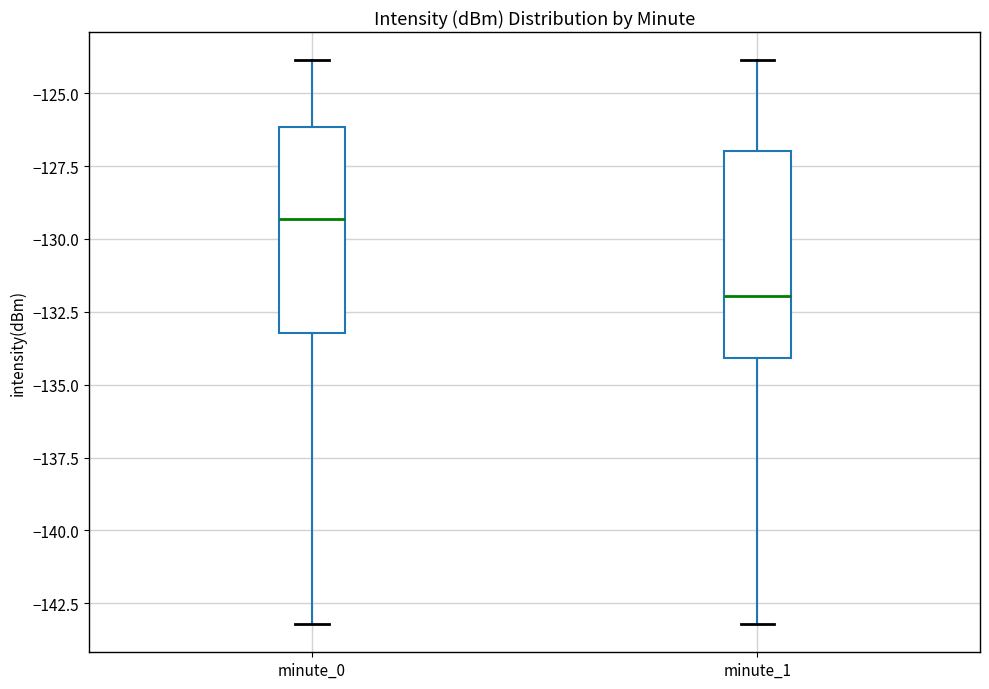

Reading left to right, transcribe this box plot: for each box, give where its median line is, the range the box spans, and where its two whiskers end, as read against the y-axis. The values are not printed on the chart, so give them approximately, as read against the axis.

minute_0: median -129.5, box -133.0 to -126.0, whiskers -143.0 to -124.0
minute_1: median -132.0, box -134.0 to -127.0, whiskers -143.0 to -124.0